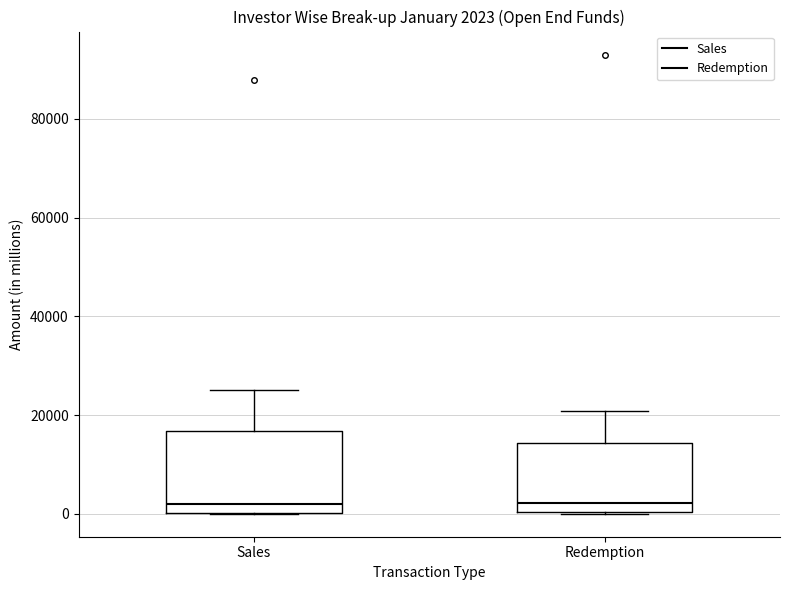

Comparing the boxes themselves (not the whiskers), which one is the tallest?

Sales